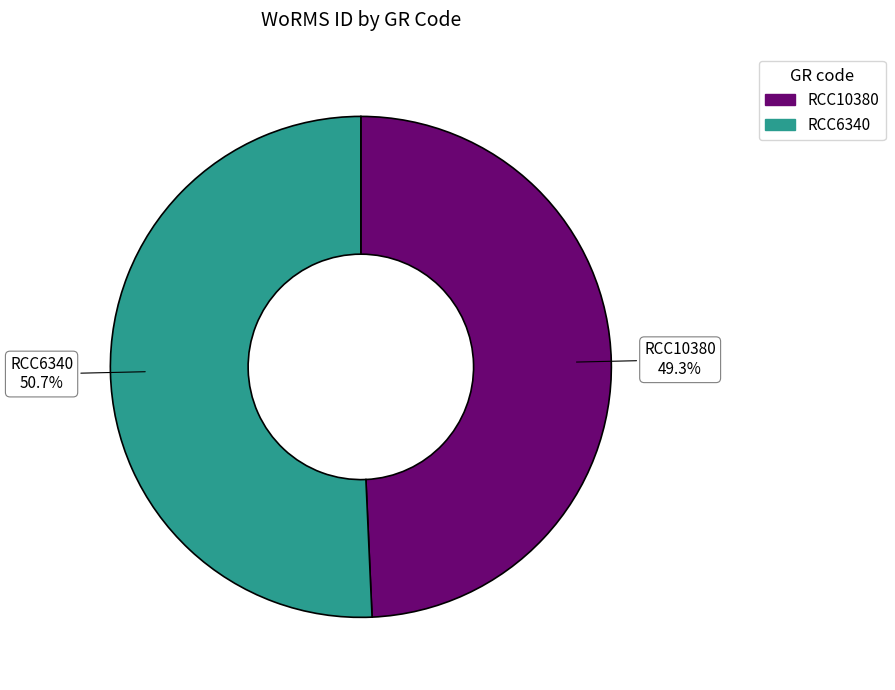

True or false: RCC10380 accounts for 42% of the total.

False